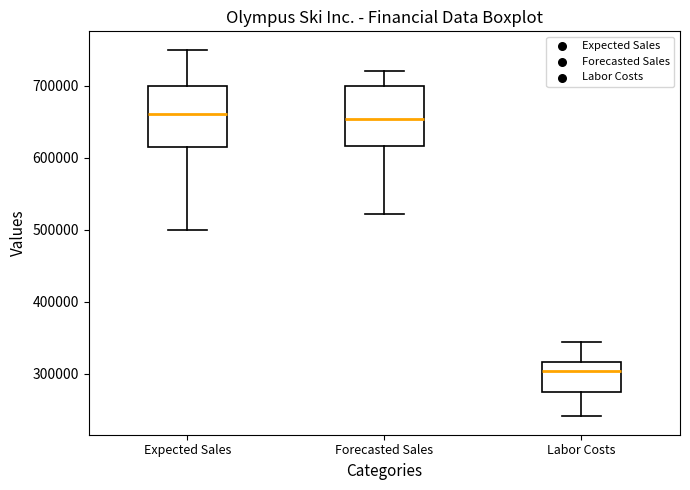

Reading left to right, transcribe this box plot: for each box, give where its median line is, the range the box spans, and where its two whiskers end, as read against the y-axis. The values are not printed on the chart, so give them approximately, as read against the axis.

Expected Sales: median 660000, box 620000 to 700000, whiskers 500000 to 750000
Forecasted Sales: median 650000, box 620000 to 700000, whiskers 520000 to 720000
Labor Costs: median 300000, box 270000 to 320000, whiskers 240000 to 340000